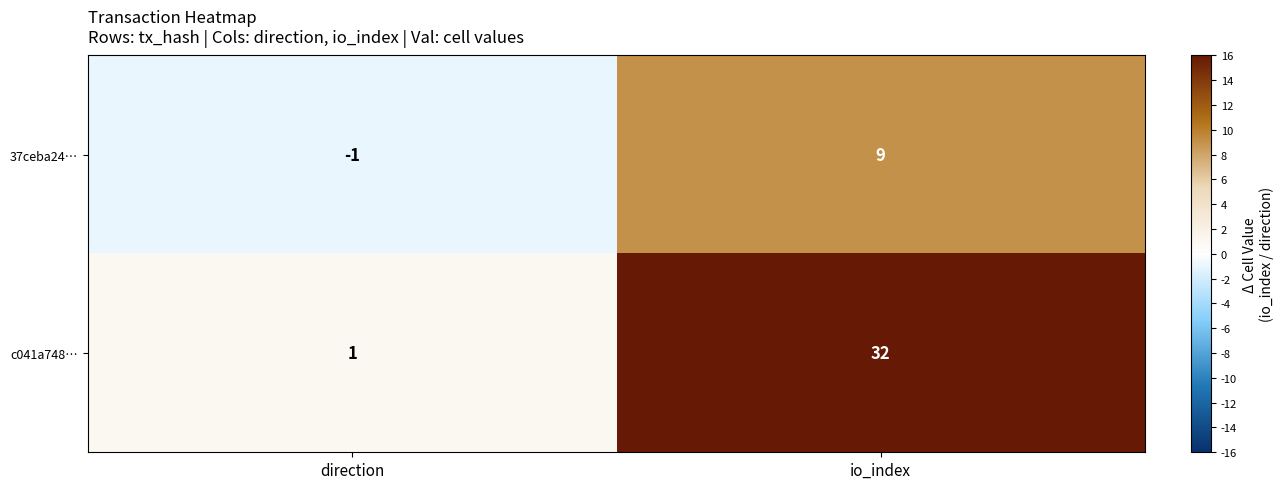

Which series has the largest range (max minus min)?

c041a748…